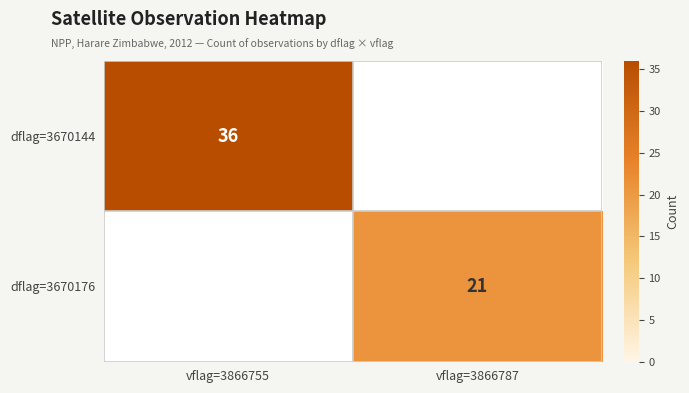

What is the greatest value displayed?

36.0